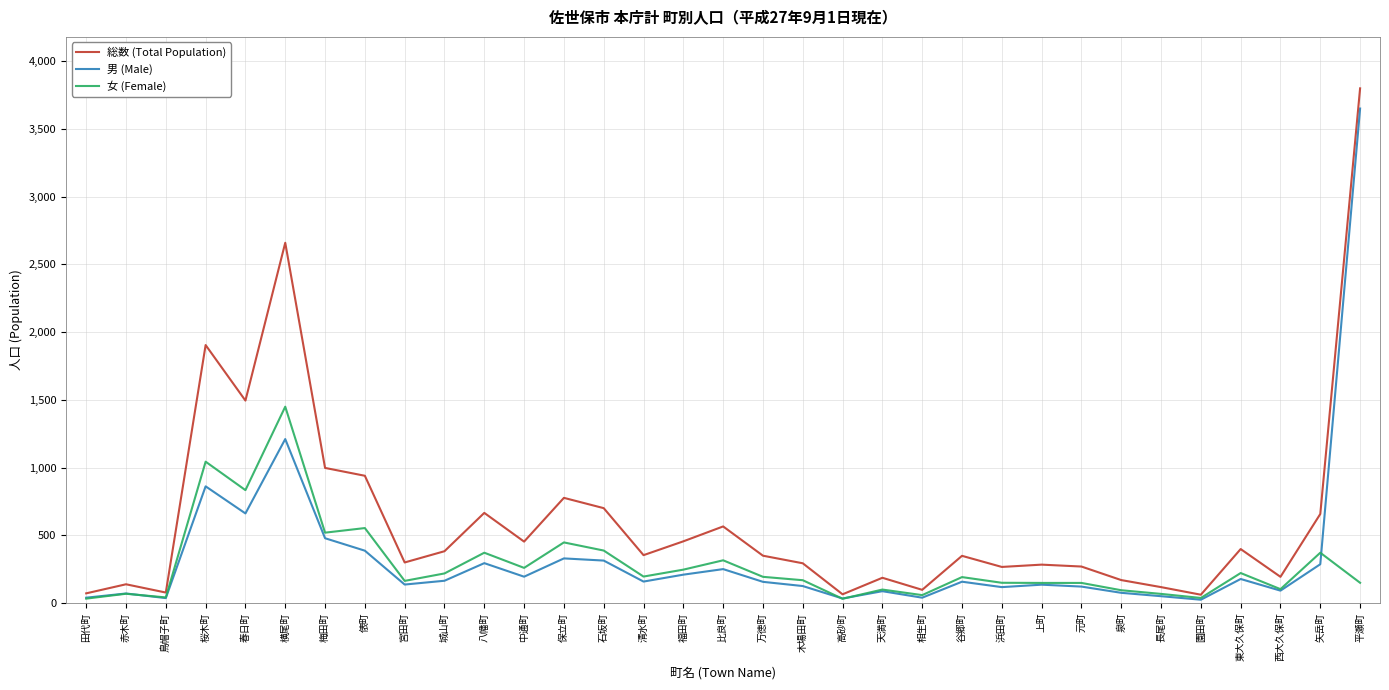

What position from the right is 矢岳町?

2